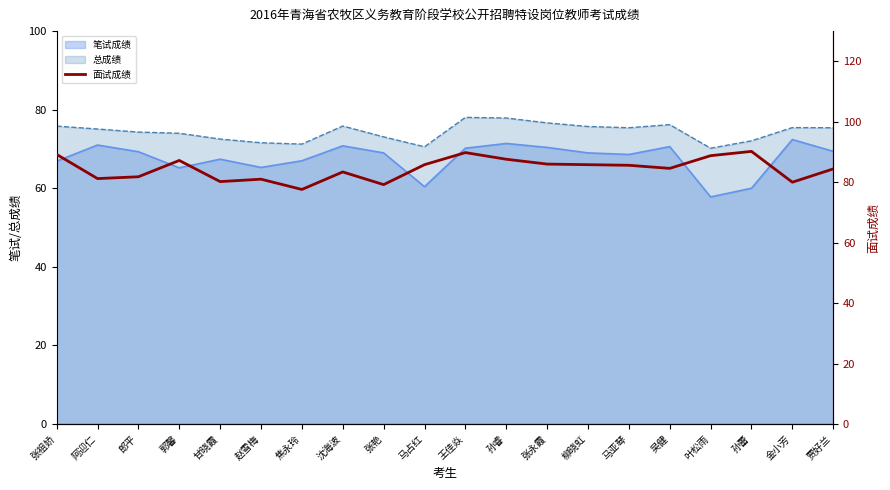

What is the sum of all values?

1689.4